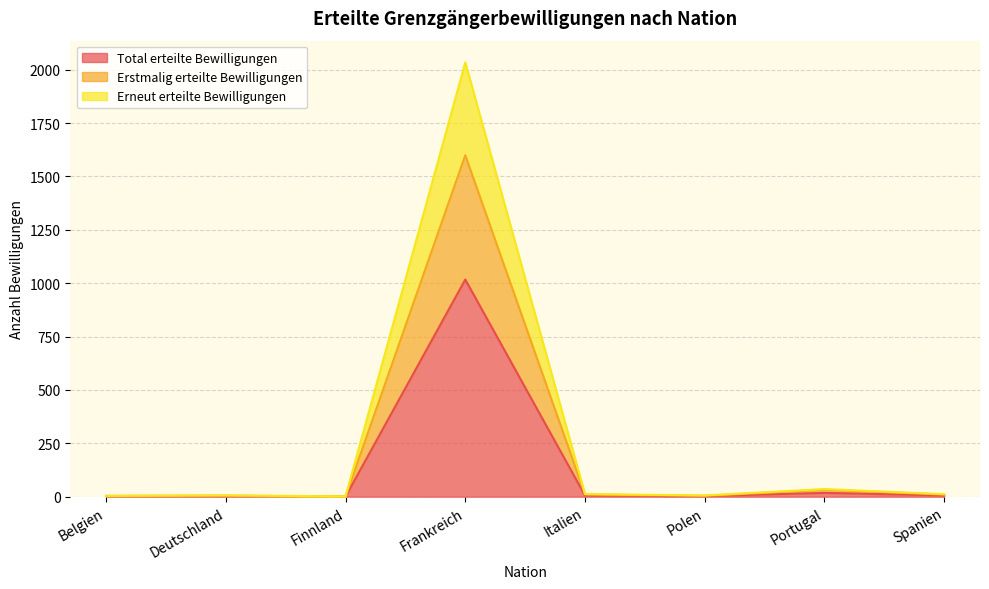

Reading right to left, transcribe all the data shown in this chart.

Total erteilte Bewilligungen: Spanien=6	Portugal=18	Polen=3	Italien=6	Frankreich=1017	Finnland=1	Deutschland=3	Belgien=2
Erstmalig erteilte Bewilligungen: Spanien=10	Portugal=33	Polen=4	Italien=11	Frankreich=1599	Finnland=1	Deutschland=5	Belgien=4
Erneut erteilte Bewilligungen: Spanien=12	Portugal=36	Polen=6	Italien=12	Frankreich=2034	Finnland=2	Deutschland=6	Belgien=4